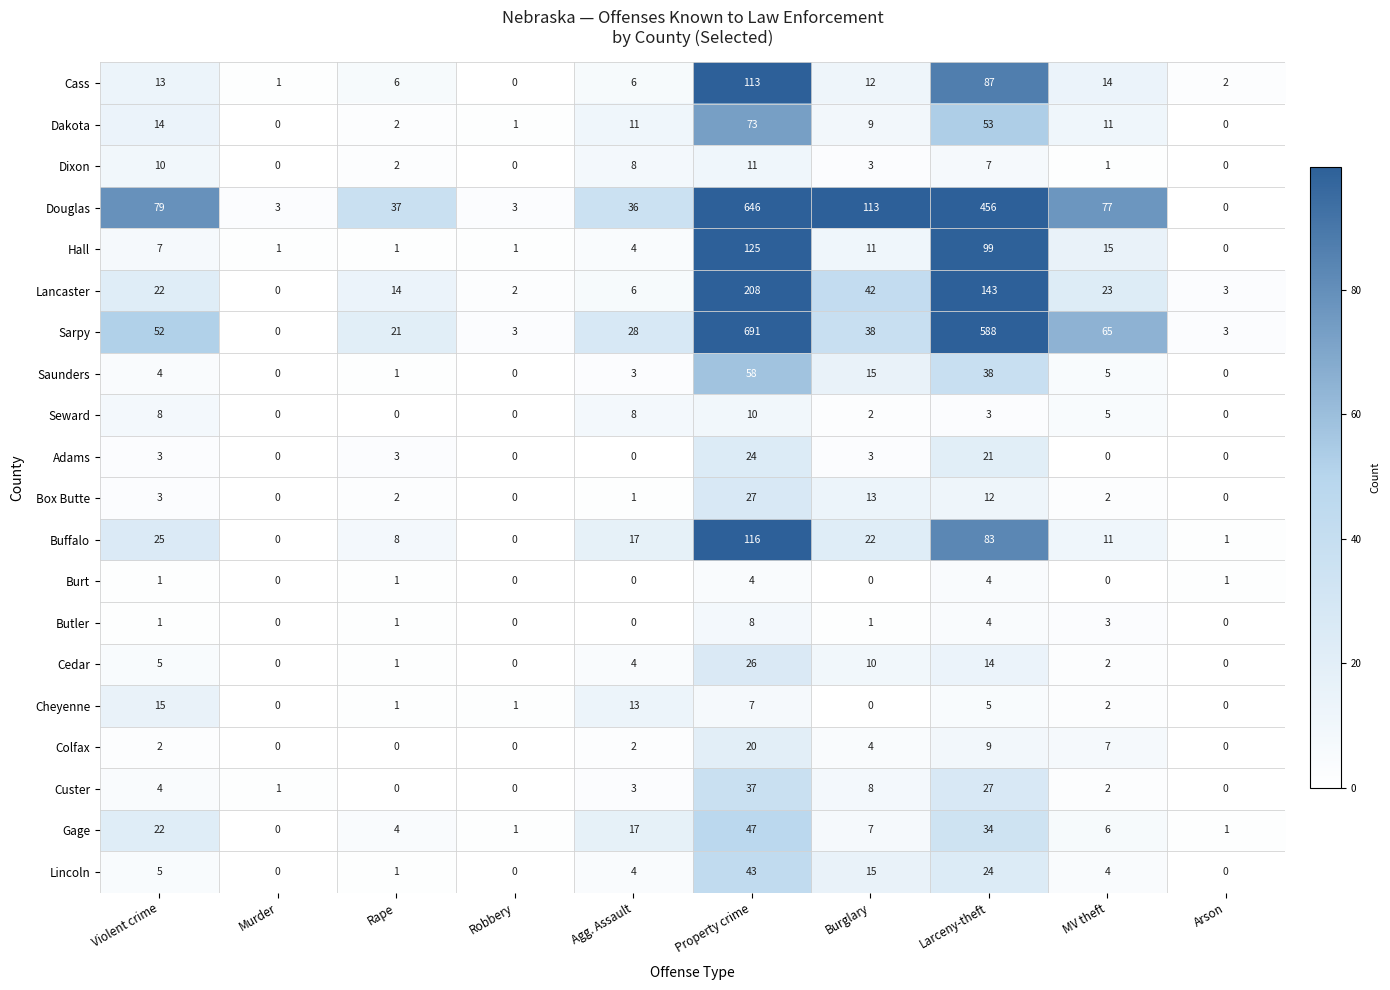

True or false: Butler has a value of 0 at Agg. Assault.

True